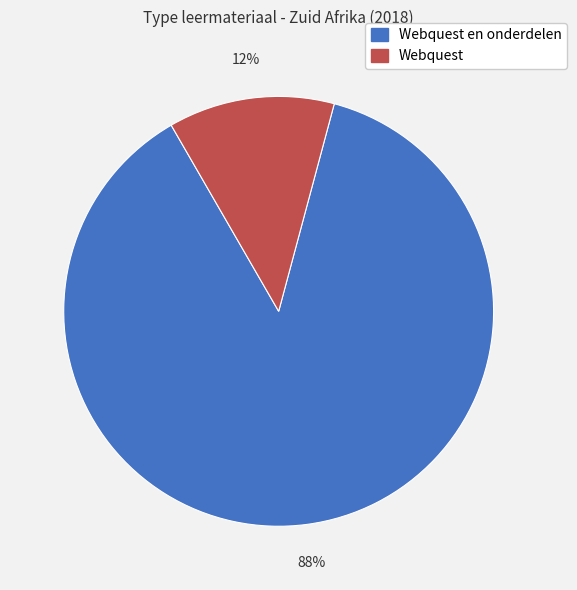

Is there any slice that represents more than half of the pie?

Yes